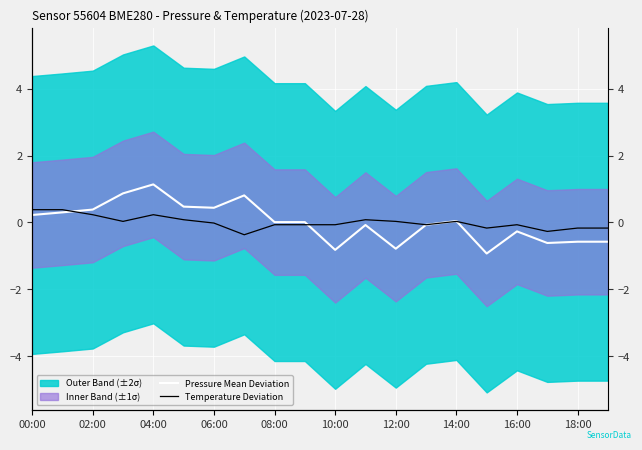

At which label does Temperature Deviation reach its peak?

00:00